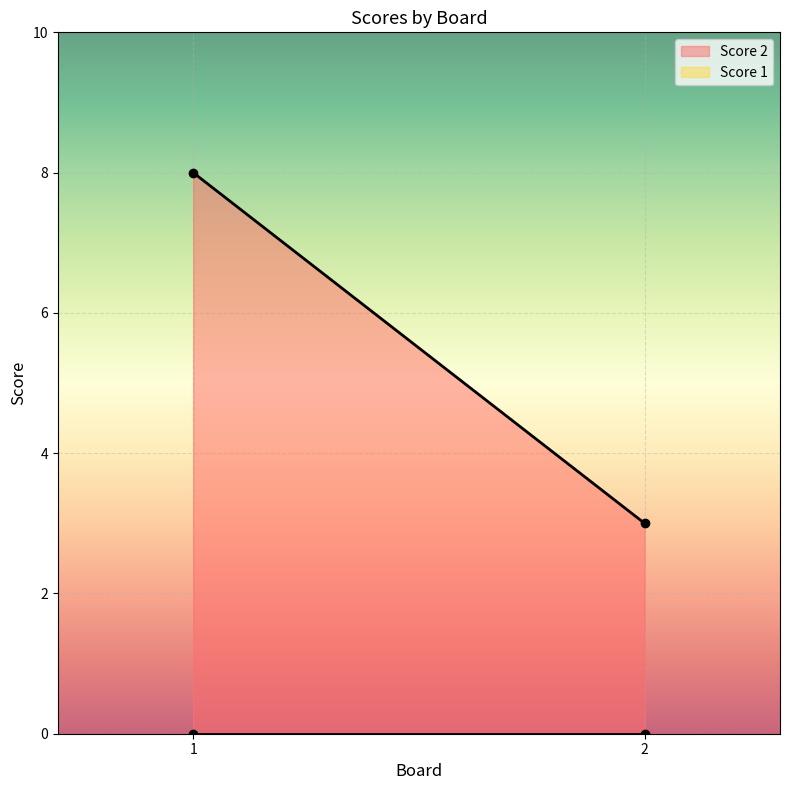

Between 1 and 2, which series saw the biggest shift?

Score 2